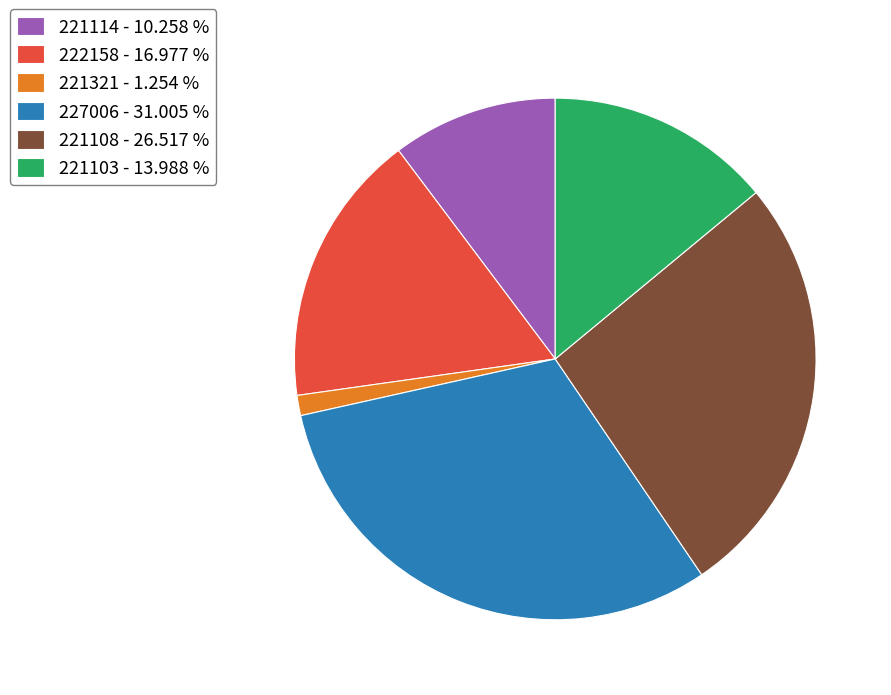

Is it true that 221103 is 14% of the pie?

True